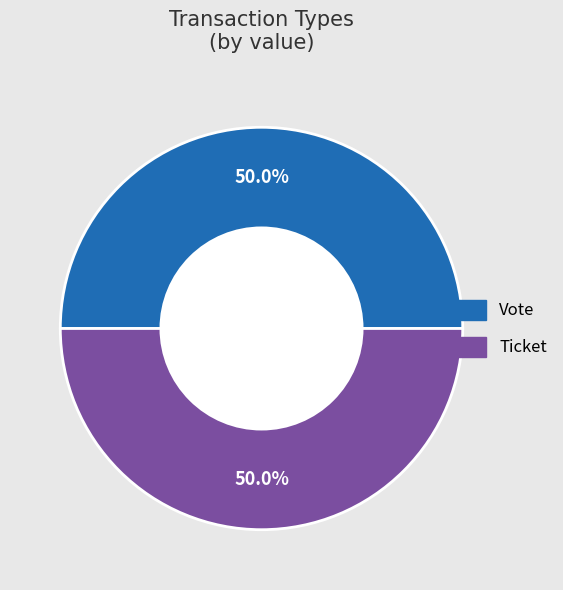

How many slices are in this pie chart?

2